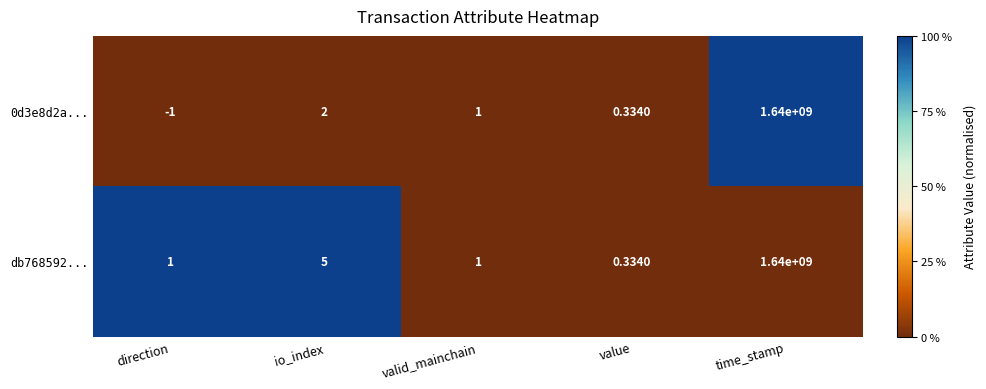

At which category is the sum across all series the highest?

time_stamp